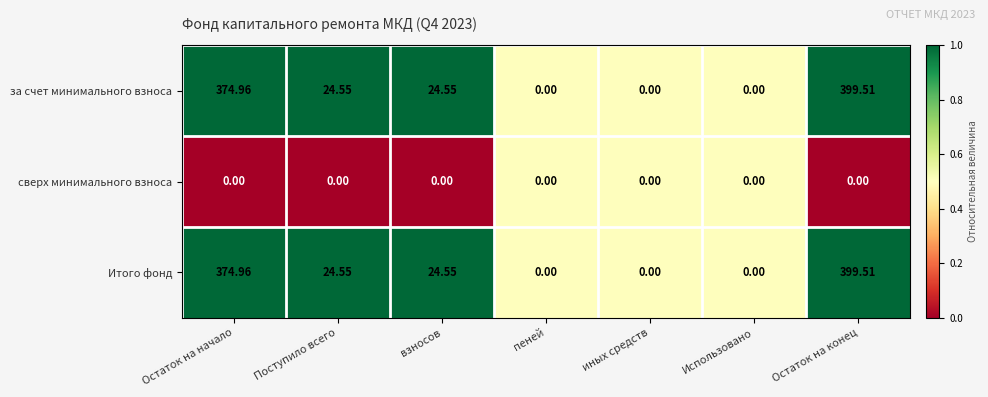

Where does the за счет минимального взноса series first go above 24?

Остаток на начало